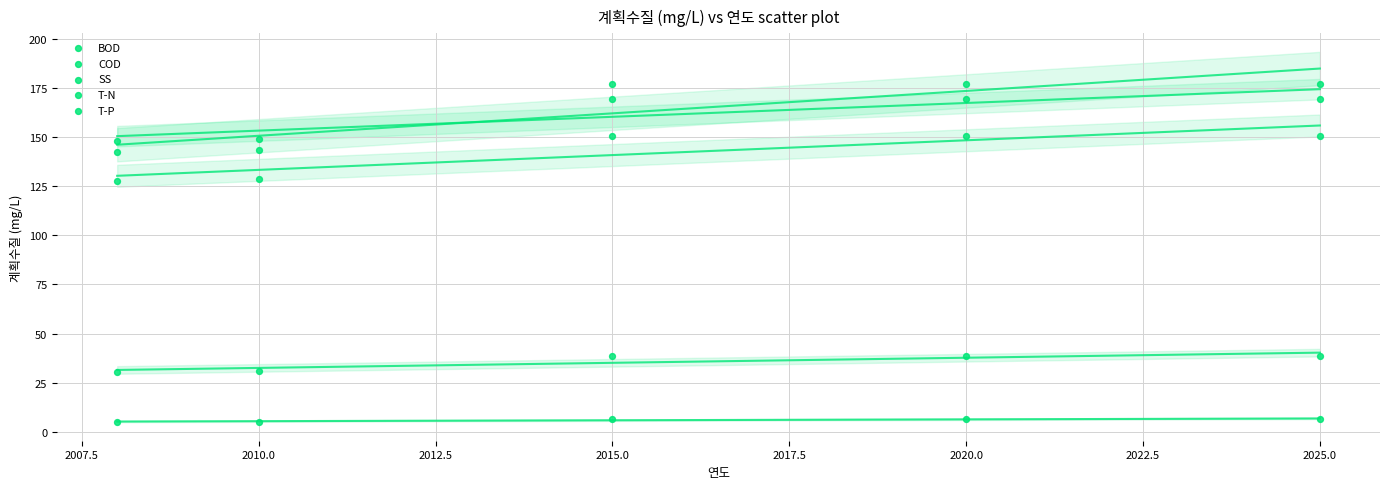

Count the number of points in this scatter plot.

25